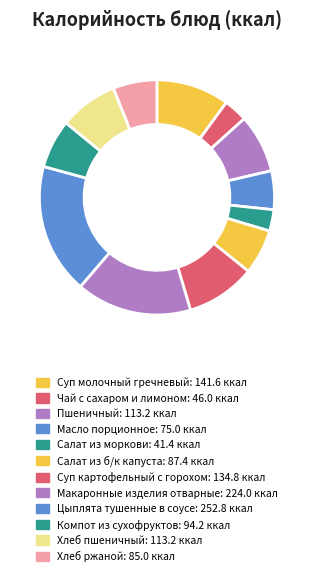

Which slice is the smallest?

Салат из моркови